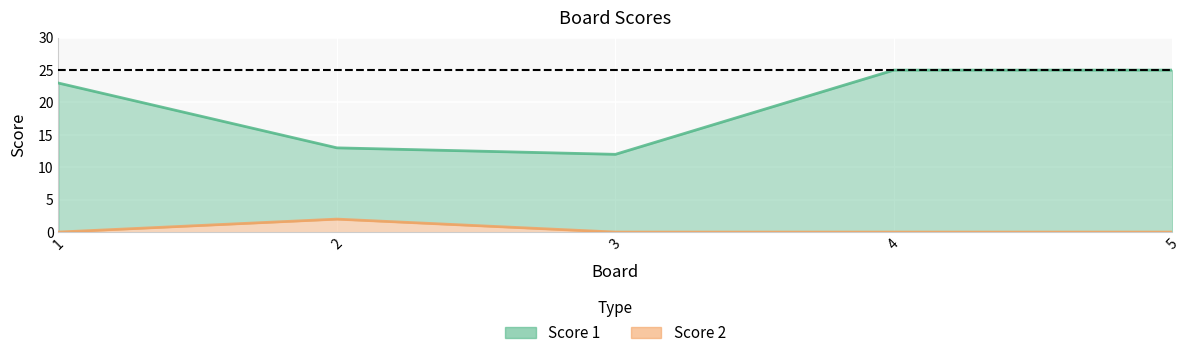

Reading right to left, list all the values displayed in this chart.

Score 1: 5=25	4=25	3=12	2=13	1=23
Score 2: 5=0	4=0	3=0	2=2	1=0